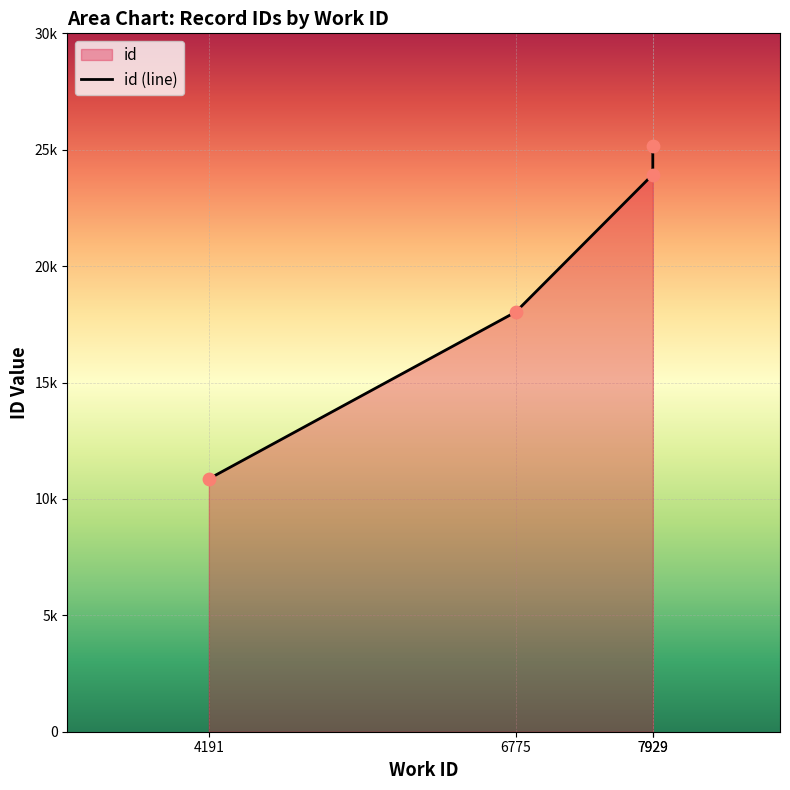

Approximately how many times larger is the value at 6775 compared to 7929?

0.8